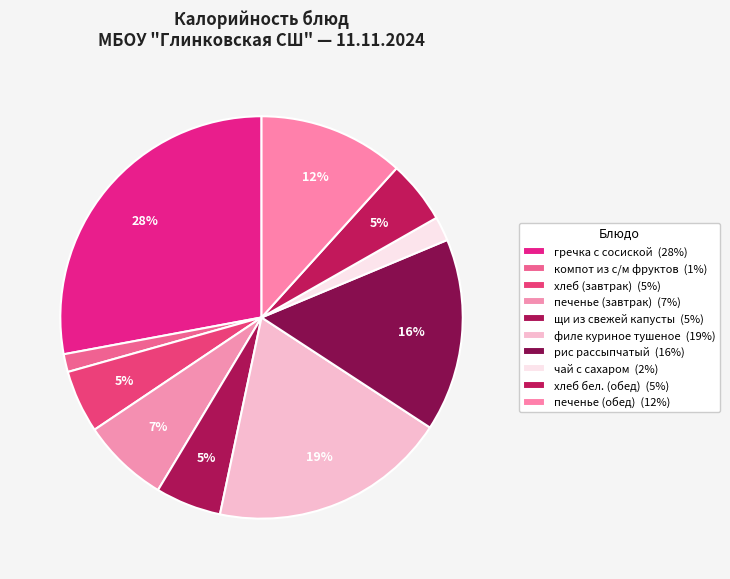

Rank the categories by value from lowest to highest.

компот из с/м фруктов, чай с сахаром, хлеб (завтрак), хлеб бел. (обед), щи из свежей капусты, печенье (завтрак), печенье (обед), рис рассыпчатый, филе куриное тушеное, гречка с сосиской